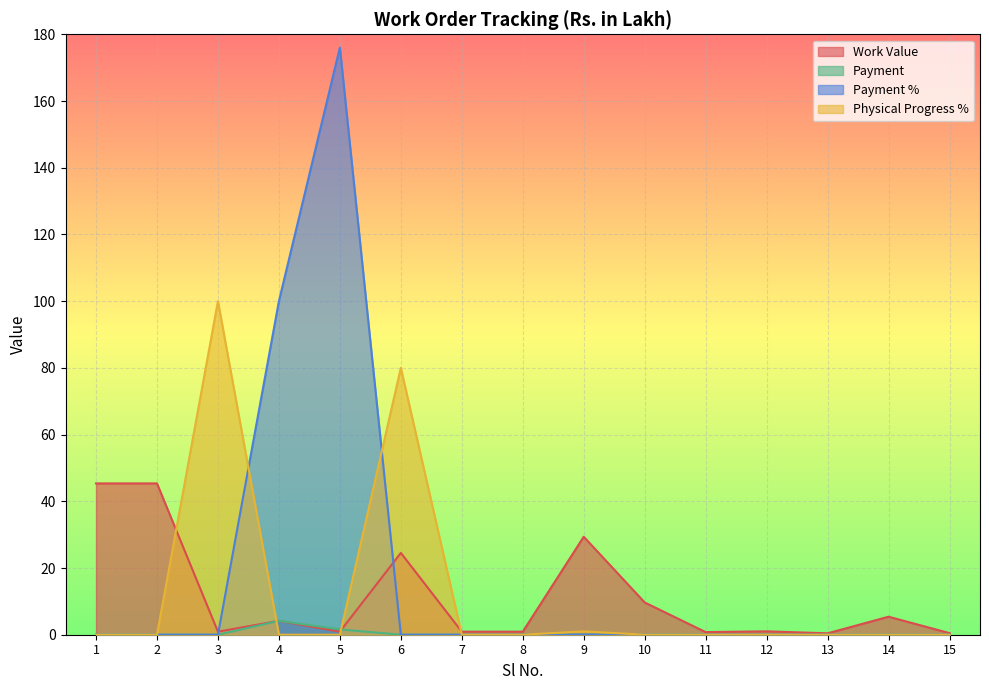

Where is Payment % nearest to the value 88?

4